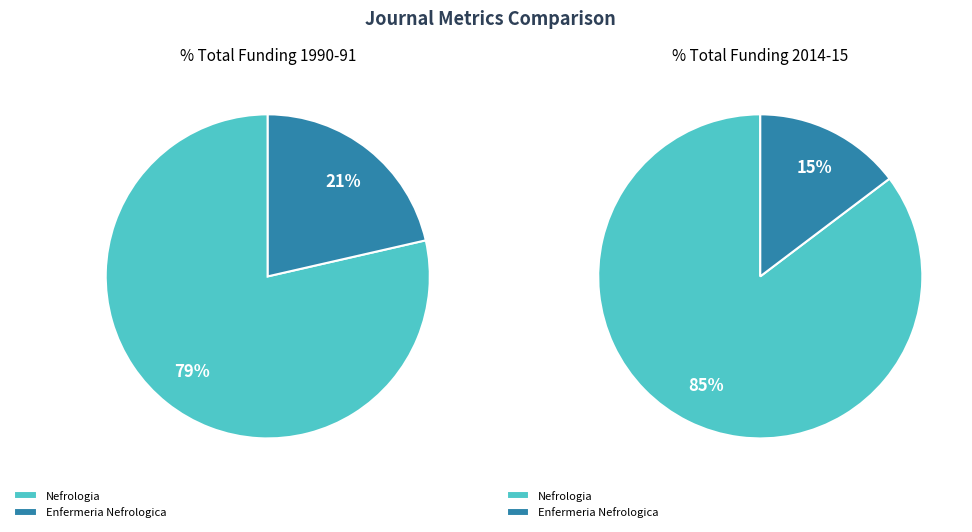

Which category has the smallest portion of the pie?

Enfermeria Nefrologica